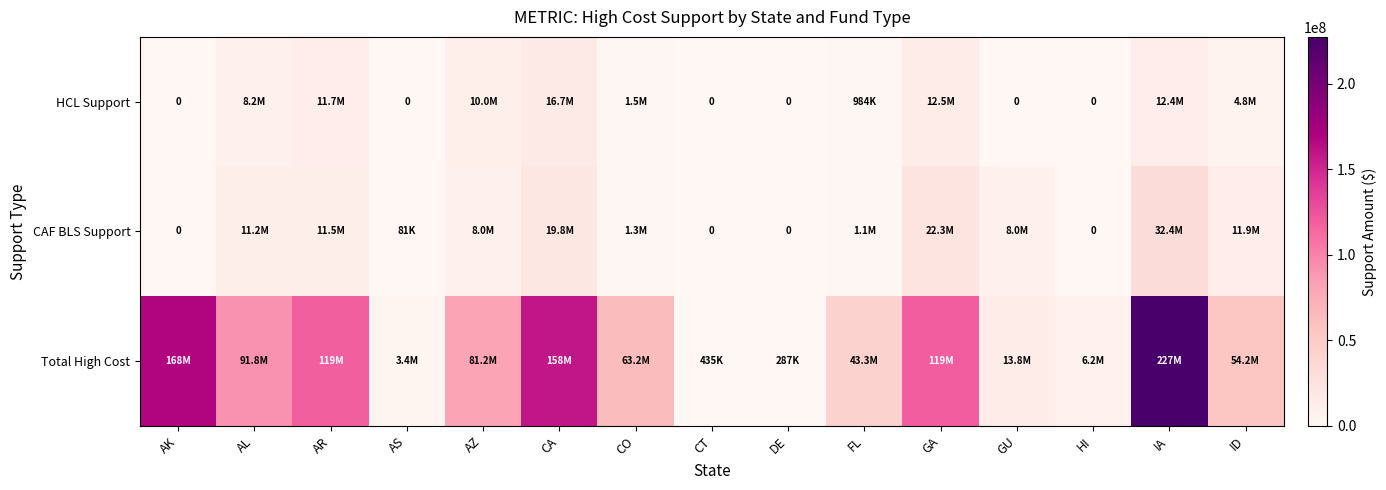

What is the average value of the HCL Support series?

5250997.6